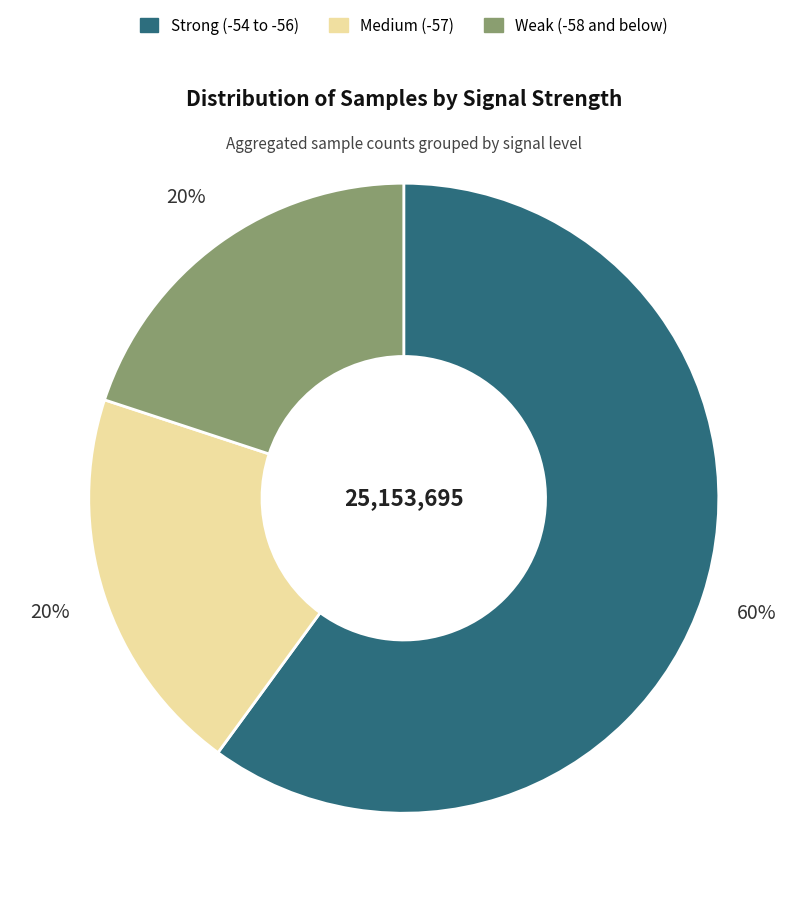

To the nearest percent, what is the average slice percentage?

33%